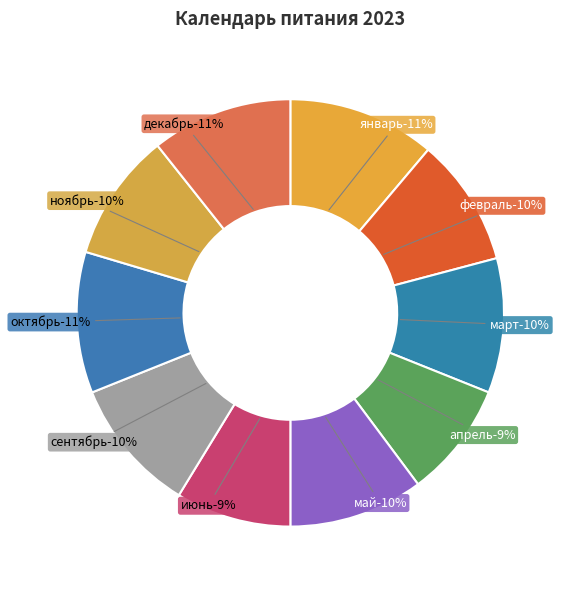

The октябрь slice represents 22% of the pie. True or false?

False